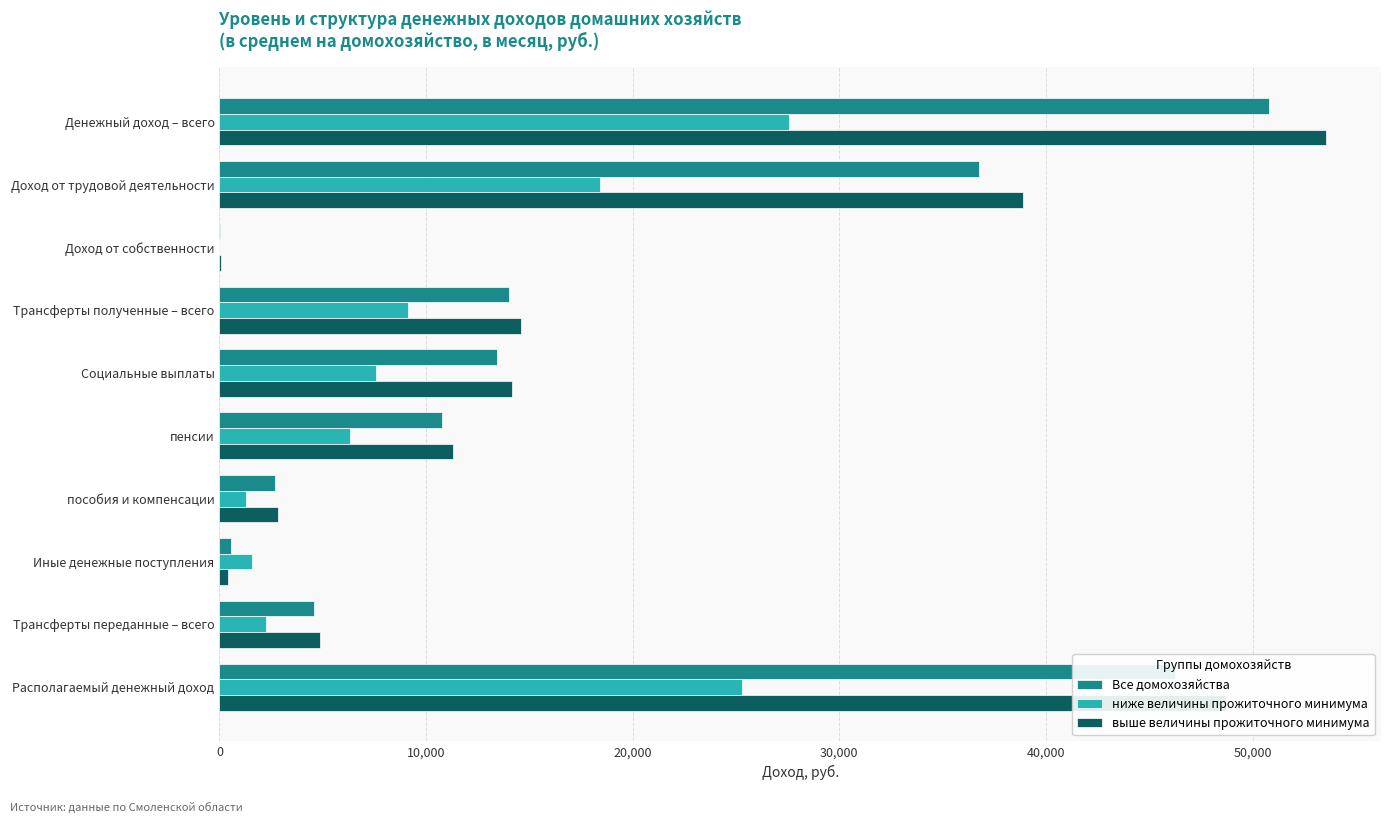

How many positive values does the ниже величины прожиточного минимума series have?

9